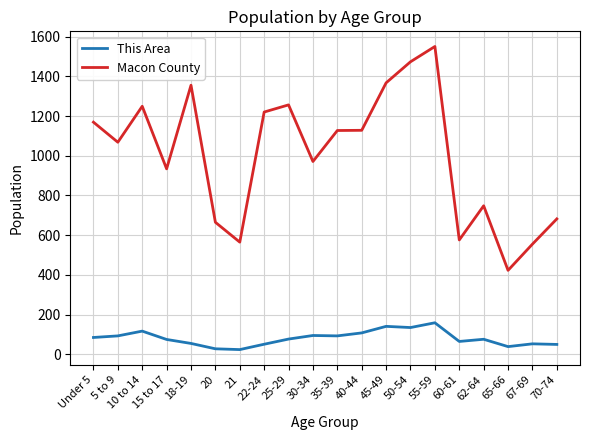

Which series has the widest spread of values?

Macon County